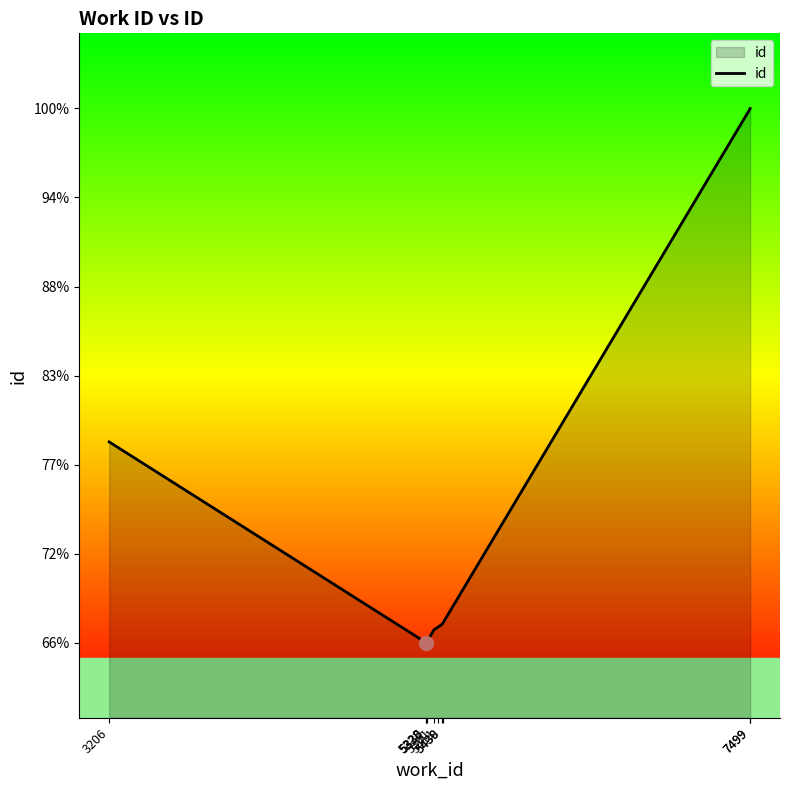

What is the ratio of the value at 5328 to the value at 7499?

0.7